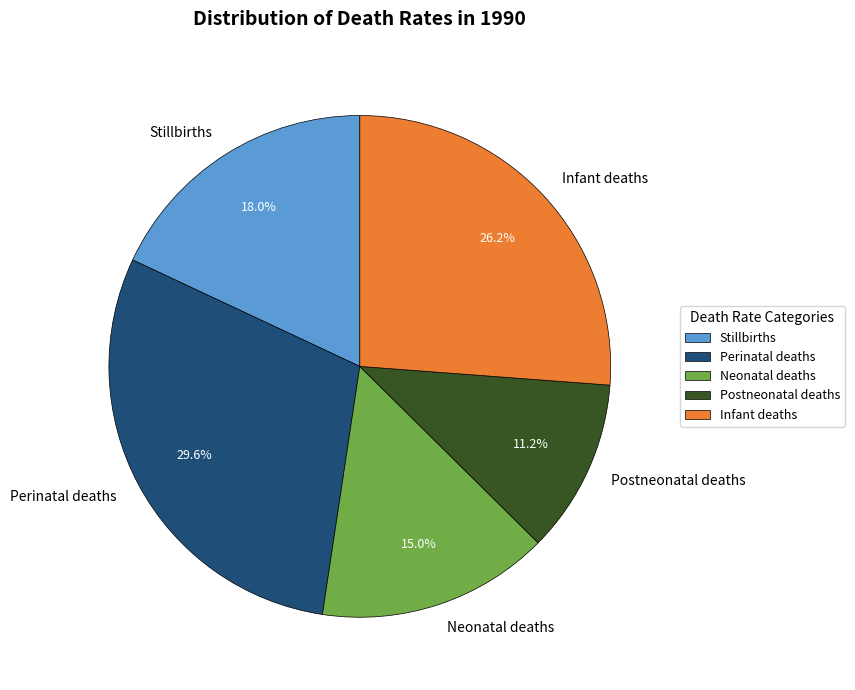

What percentage is the Perinatal deaths slice, to the nearest percent?

30%